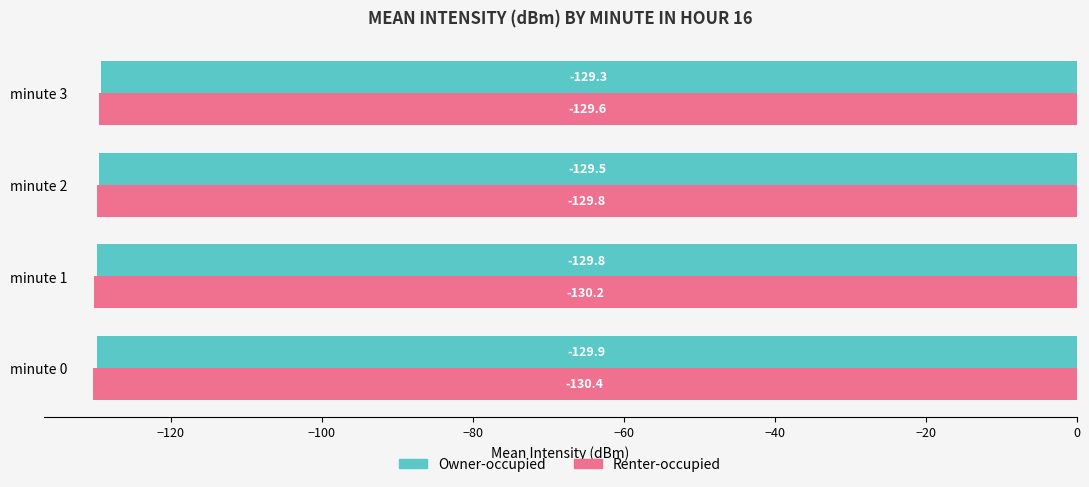

What is the difference between the highest and lowest values at minute 1?

0.4